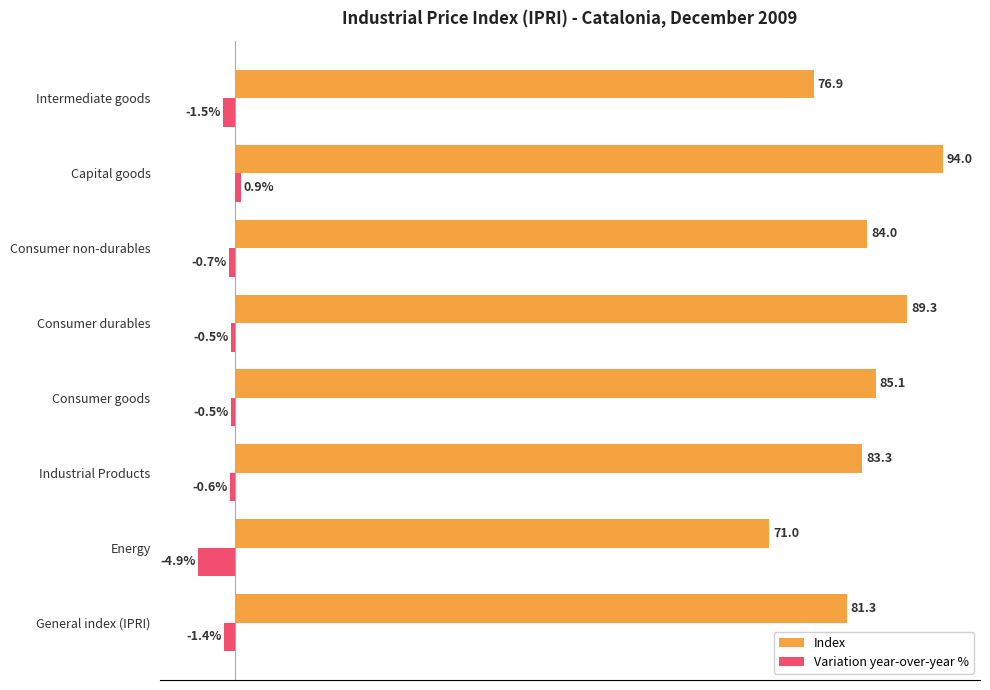

Which series changed the most between Consumer goods and Consumer durables?

Index